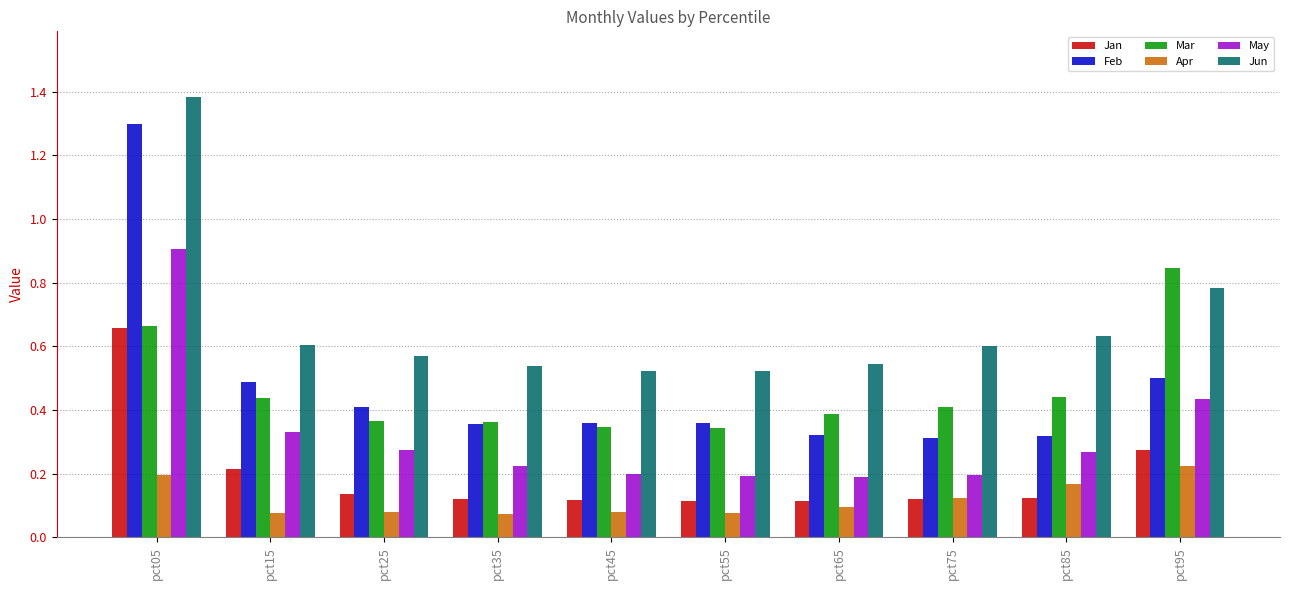

Between pct05 and pct15, which series saw the biggest shift?

Feb